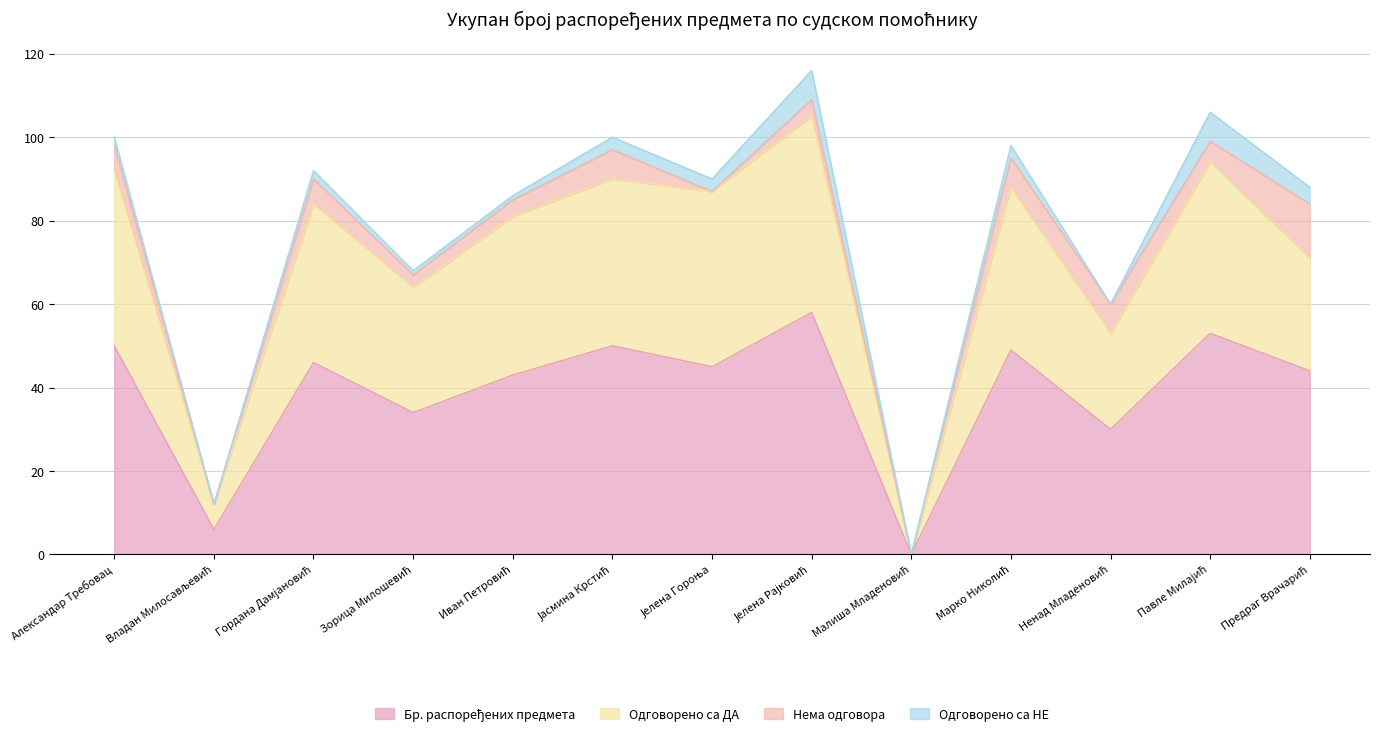

Which series has the widest spread of values?

Одговорено са ДА